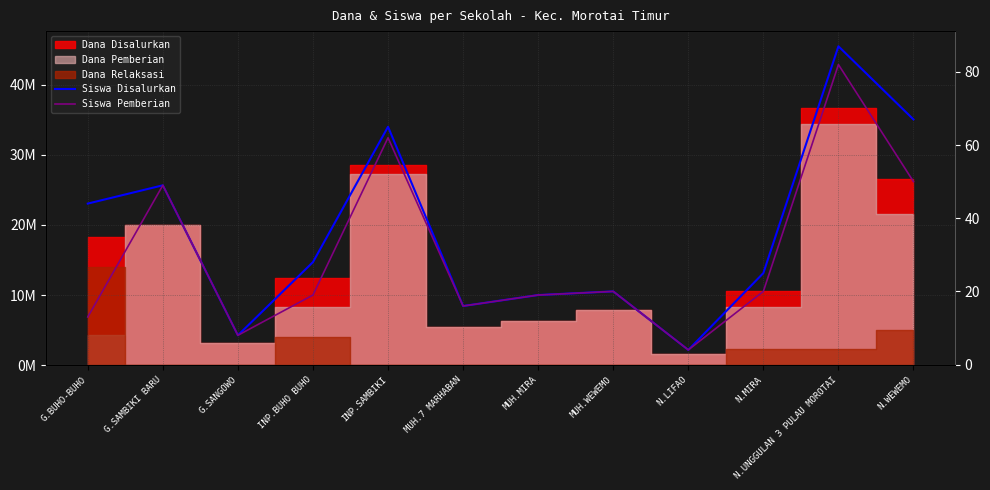

Is the value of Siswa Pemberian at MUH.WEWEMO greater than the value of Siswa Disalurkan at MUH.MIRA?

Yes